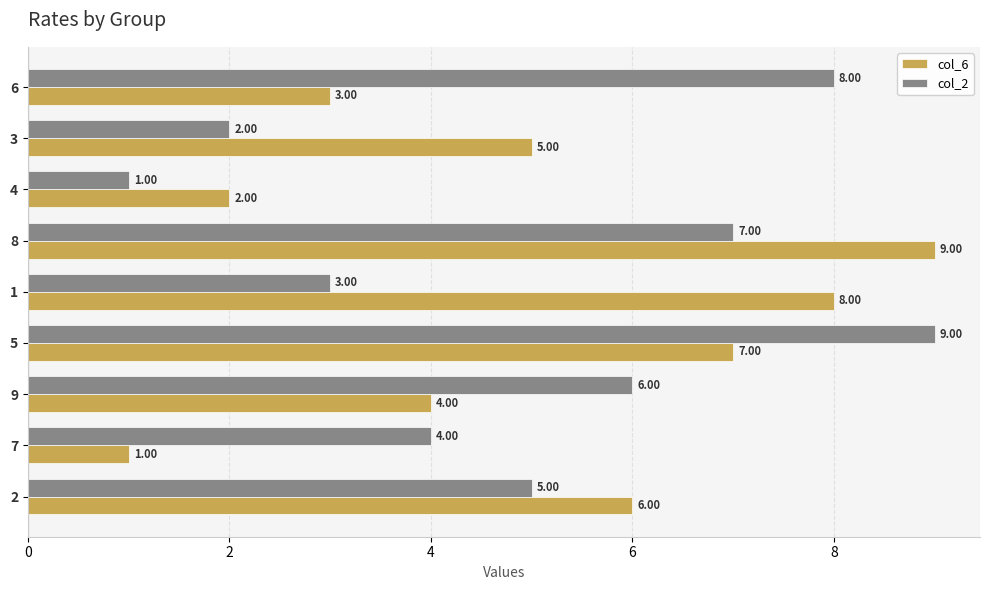

What is the difference between the maximum and minimum values in the col_6 series?

8